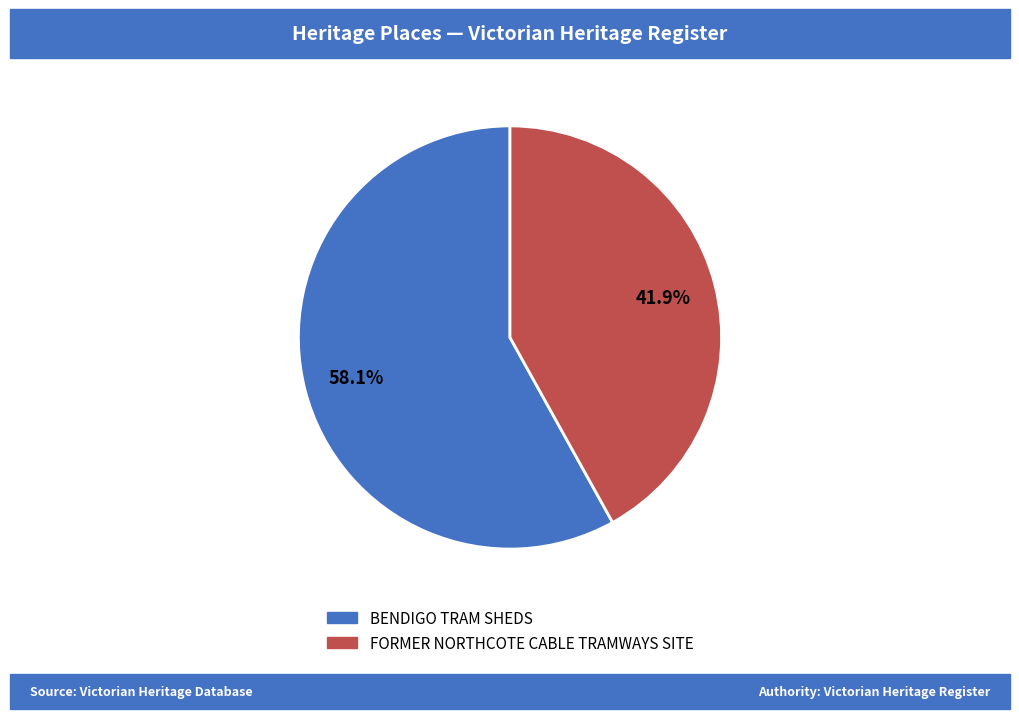

Is there any slice that represents more than half of the pie?

Yes